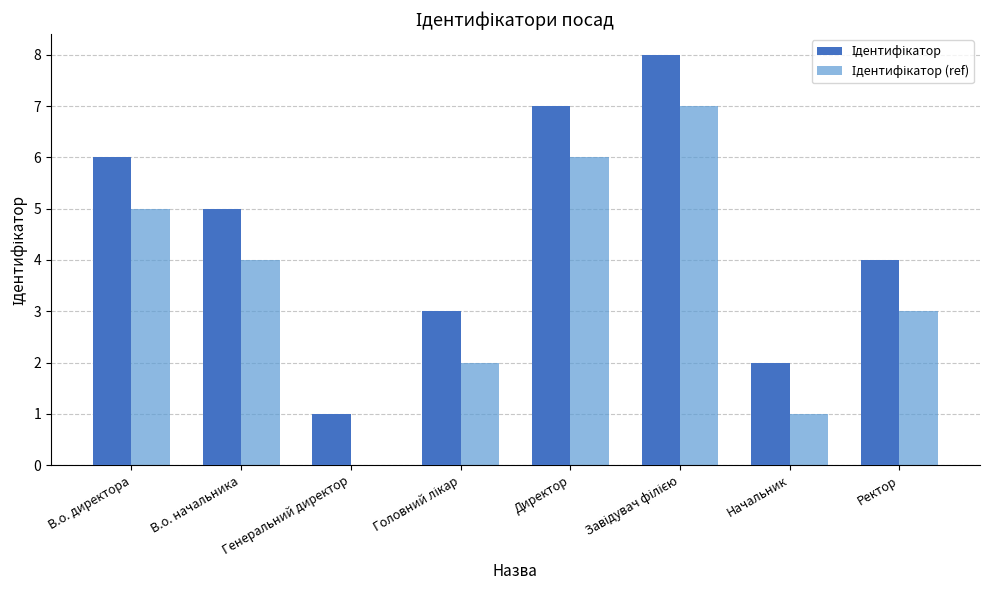

At which label is Ідентифікатор closest to 4?

Ректор